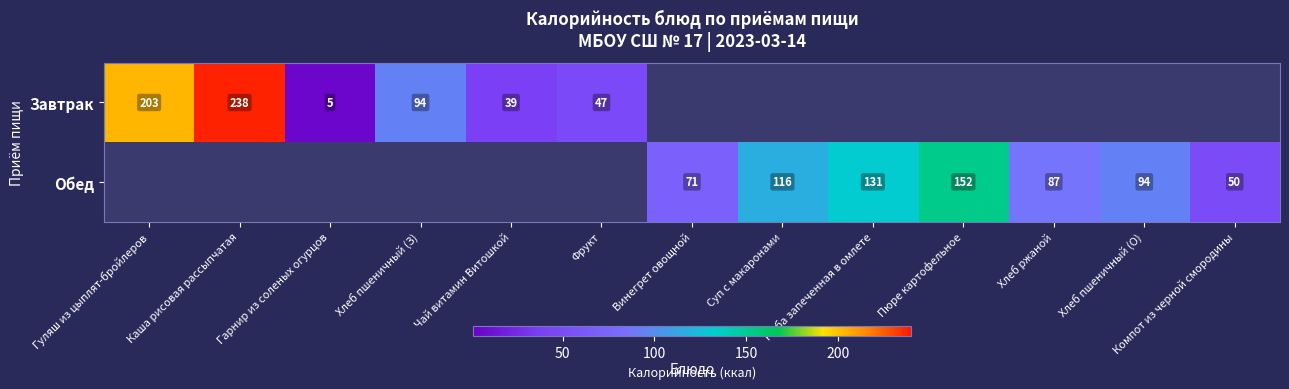

Which label corresponds to the smallest value in the chart?

Гарнир из соленых огурцов